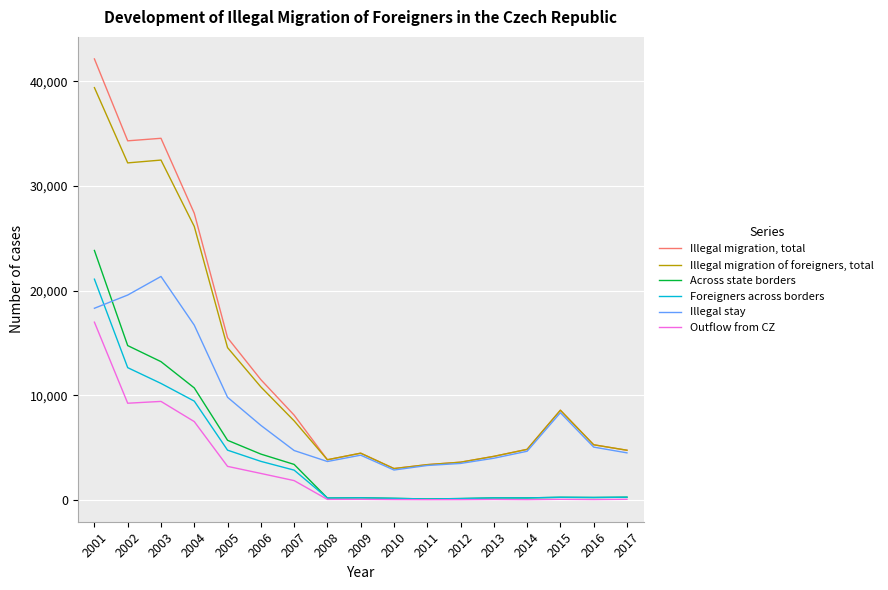

What are all the series names shown in the legend?

Illegal migration, total, Illegal migration of foreigners, total, Across state borders, Foreigners across borders, Illegal stay, Outflow from CZ